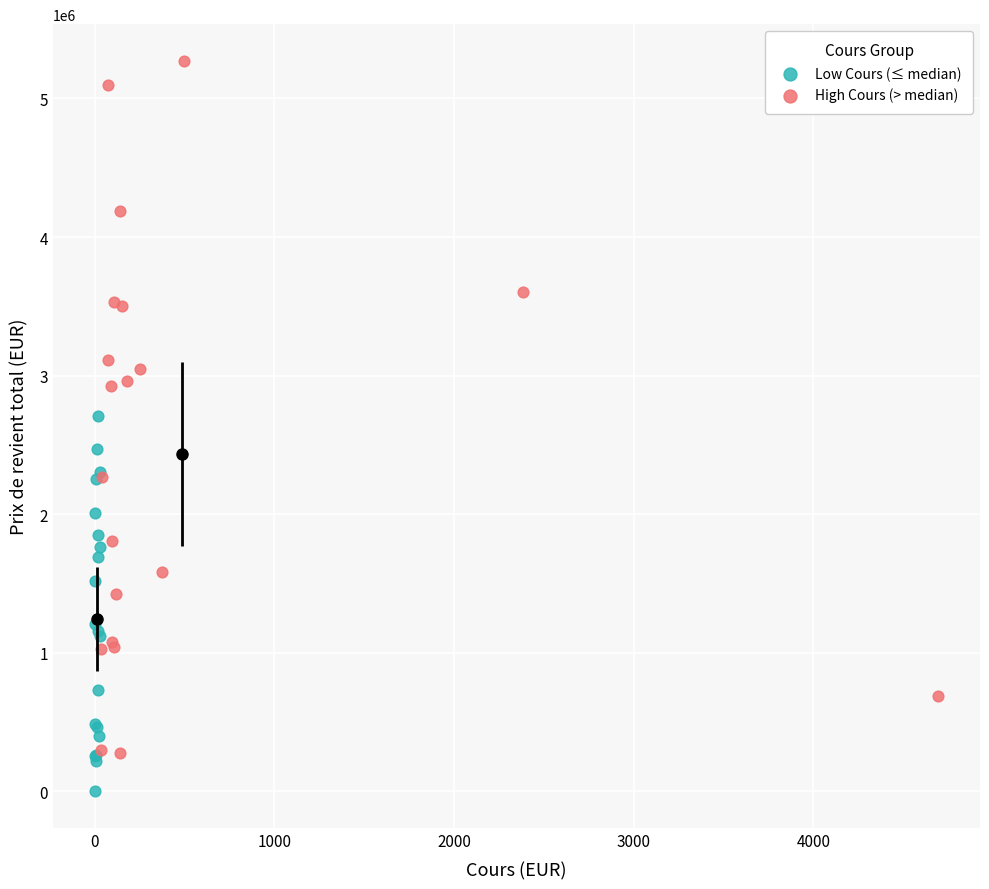

Which series contains the lowest Y value?

Low Cours (≤ median)